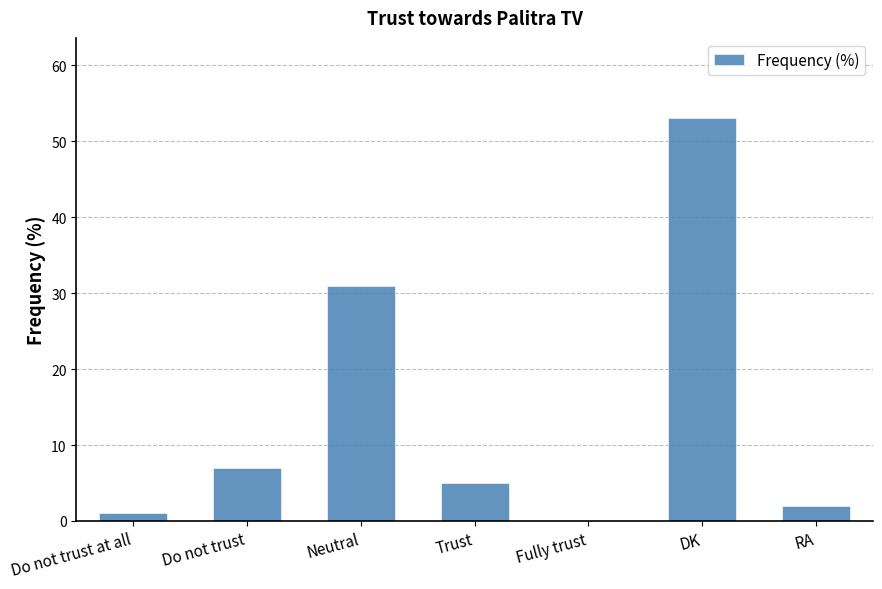

Which has a higher value, Fully trust or Do not trust?

Do not trust